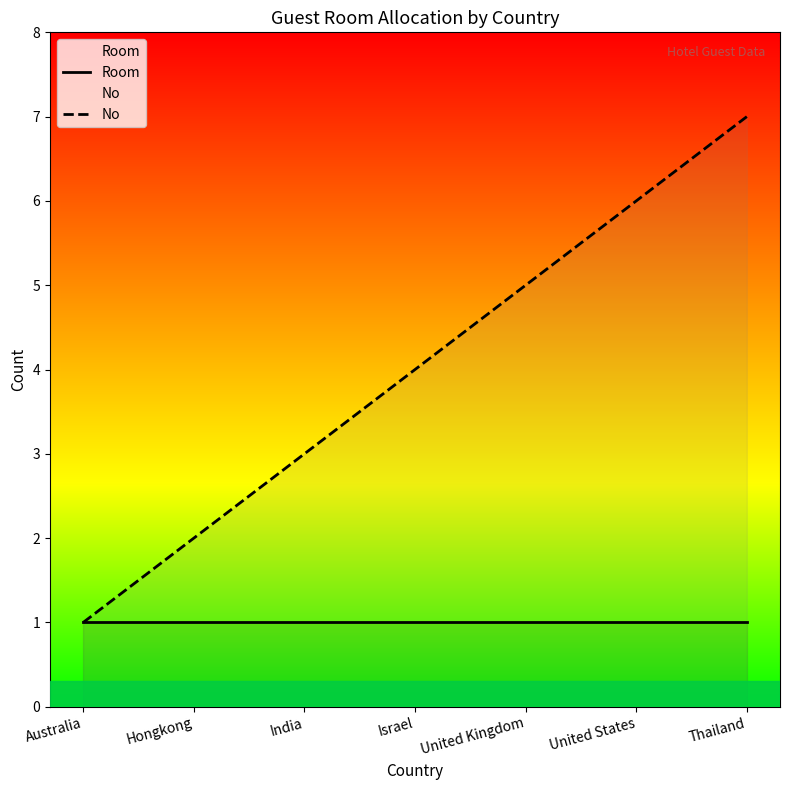

Is it true that No equals 1 at Australia?

True